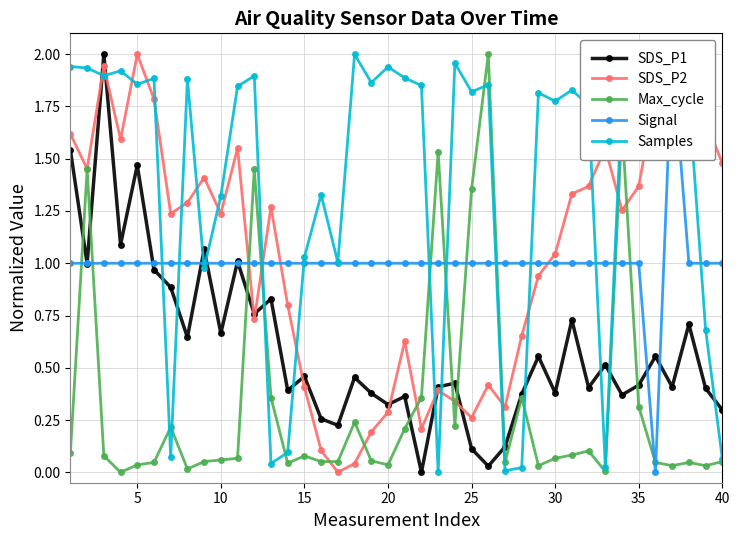

How many intersections are there between SDS_P2 and Signal?

6